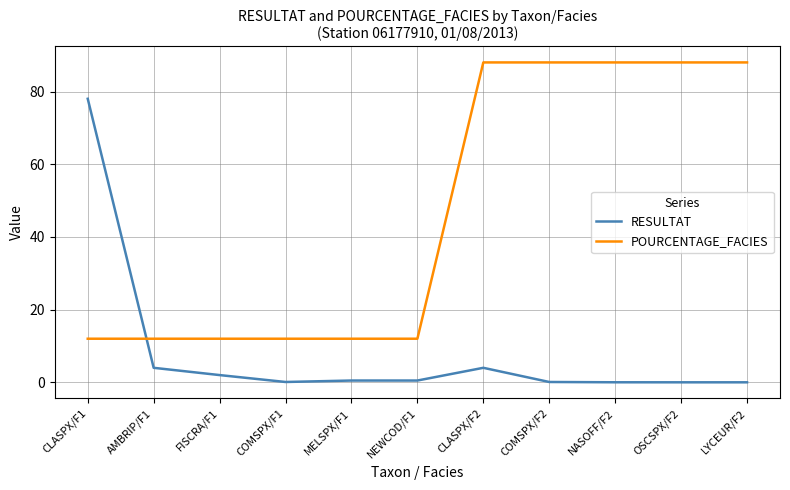

The POURCENTAGE_FACIES series shows 88.0 at LYCEUR/F2. True or false?

True